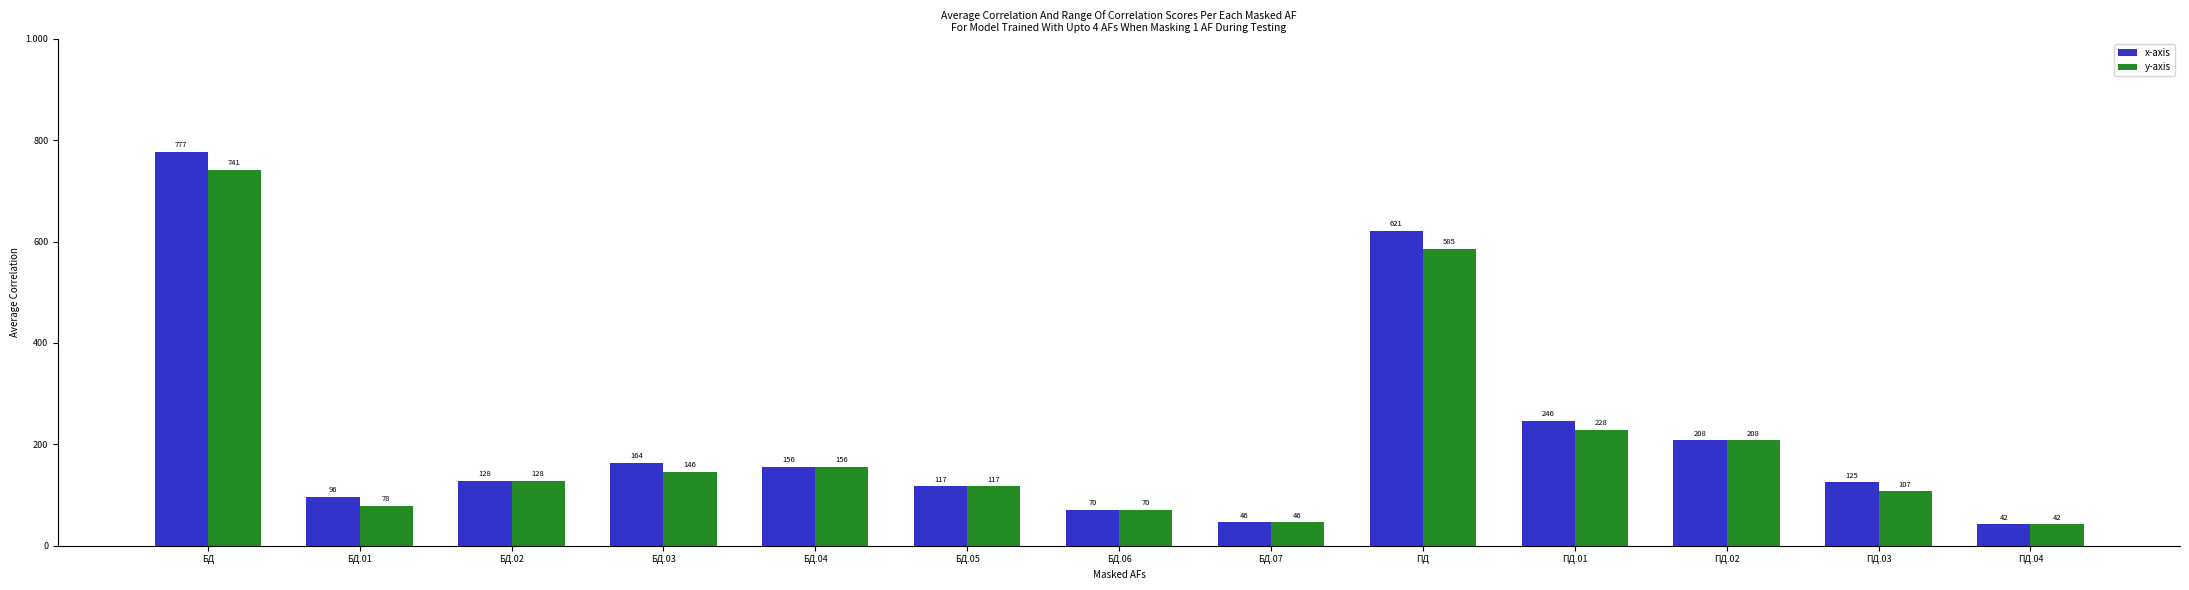

Between ПД and ПД.04, which series saw the biggest shift?

x-axis